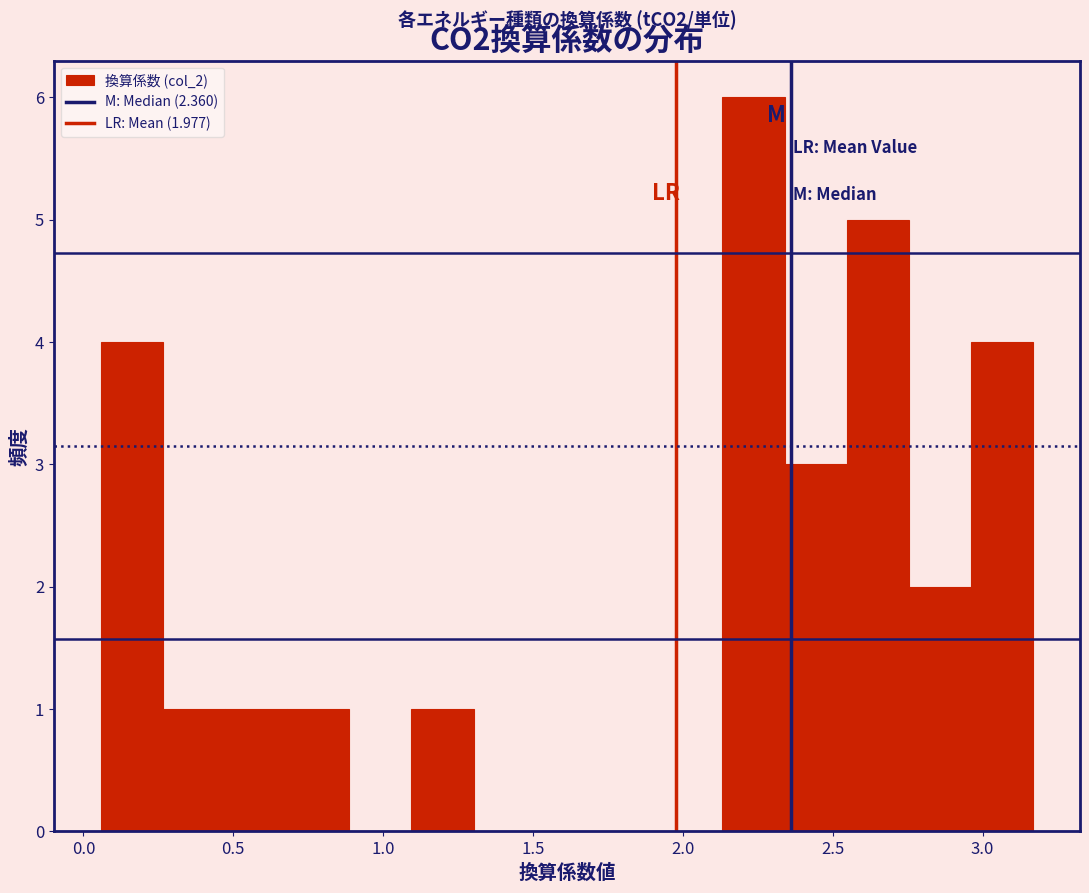

Which range on the x-axis has the tallest bar?

2.15 to 2.35